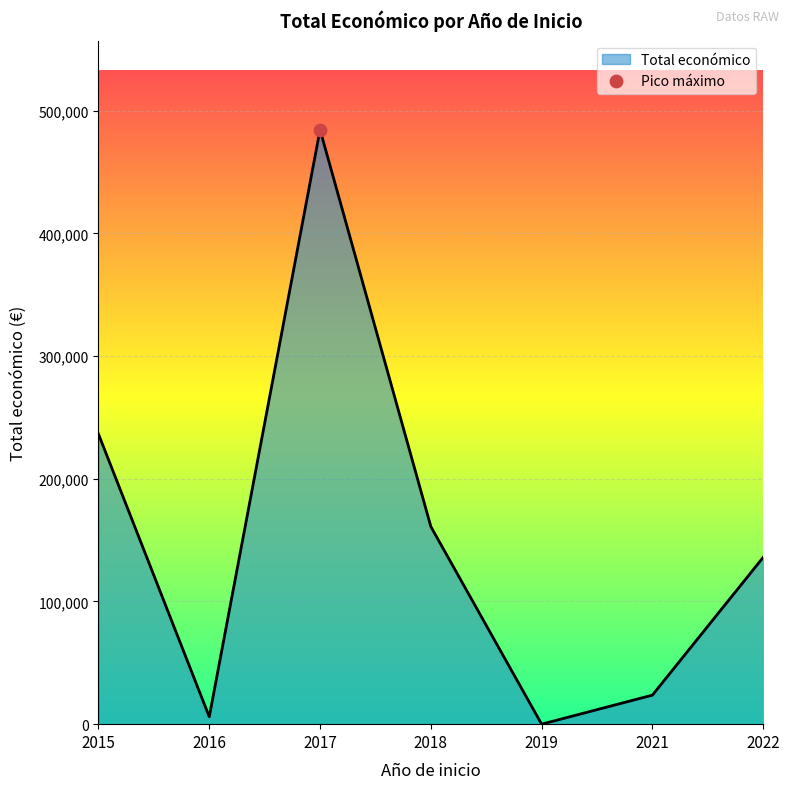

Between 2017 and 2015, which is larger?

2017